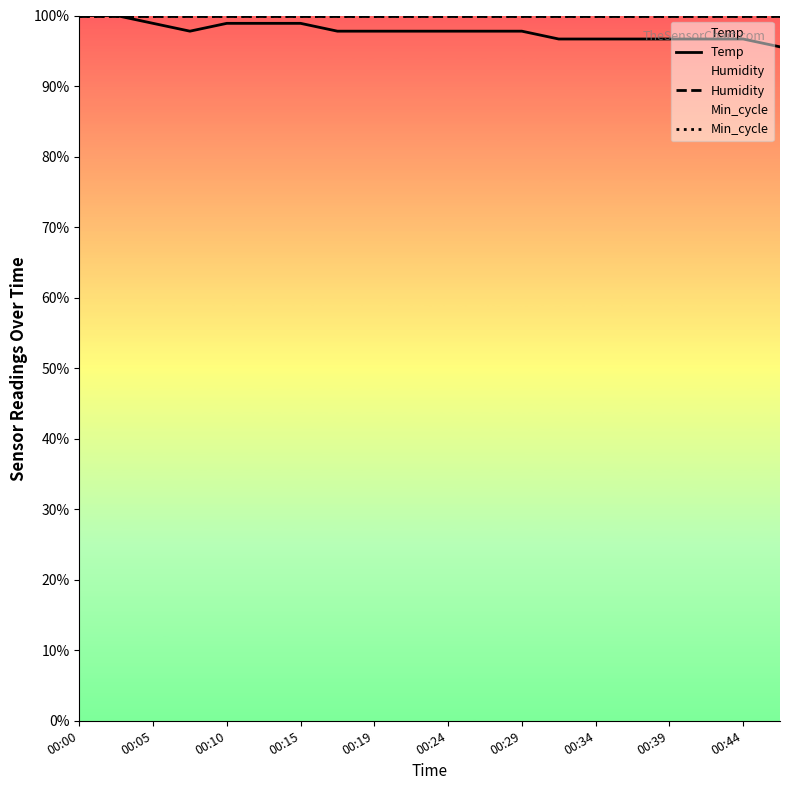

Which category has the highest value in the Humidity series?

00:00